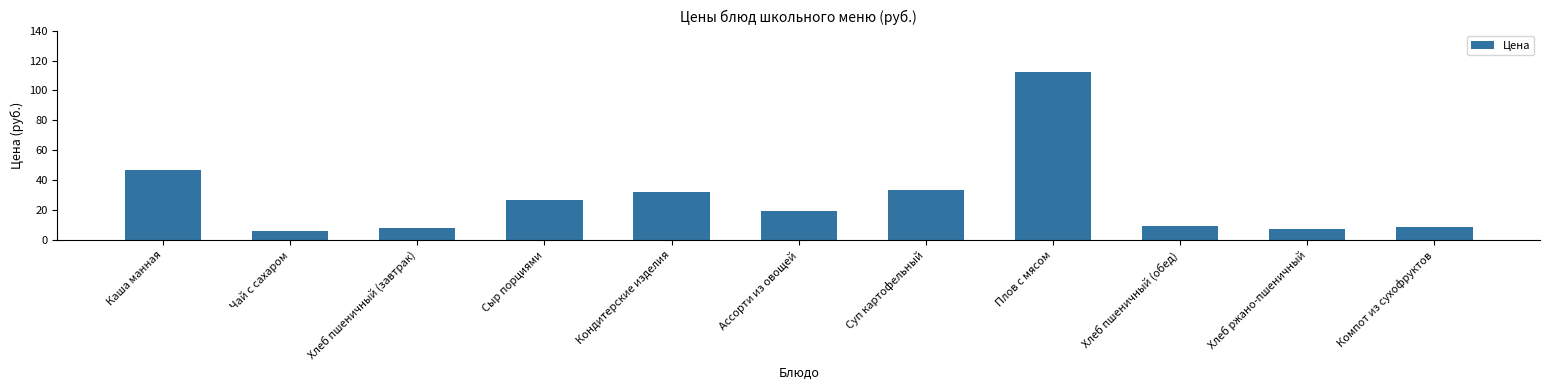

True or false: the data shows 8.5 at Компот из сухофруктов.

True